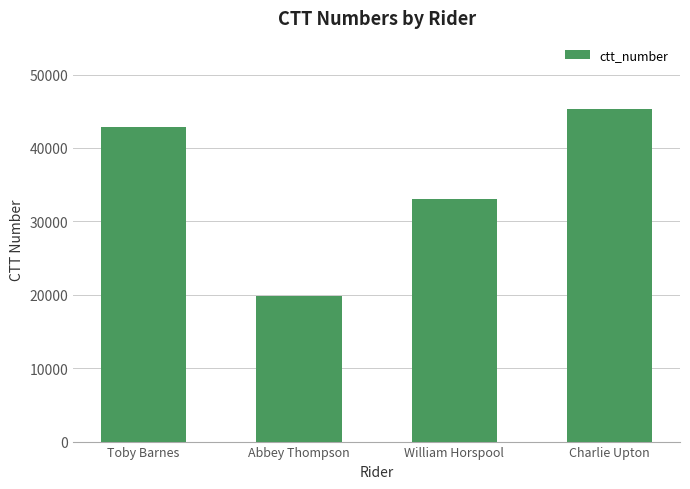

What is the difference between the maximum and second lowest values?

12282